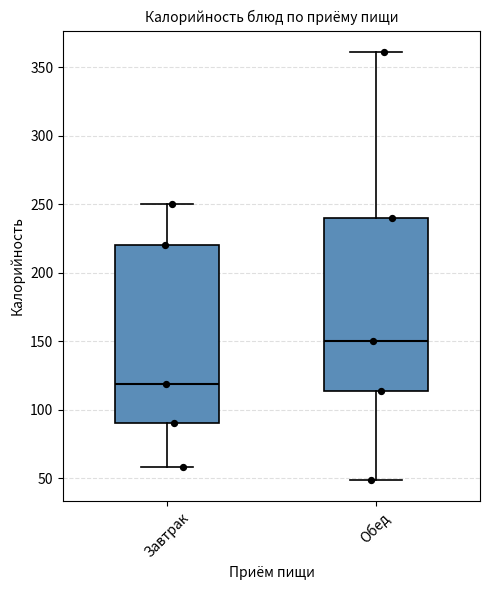

Reading left to right, read every box against the y-axis: the position of its median line, the range the box covers, and the ends of its whiskers. The values are not printed on the chart, so give them approximately, as read against the axis.

Завтрак: median 120, box 90 to 220, whiskers 60 to 250
Обед: median 150, box 115 to 240, whiskers 50 to 360